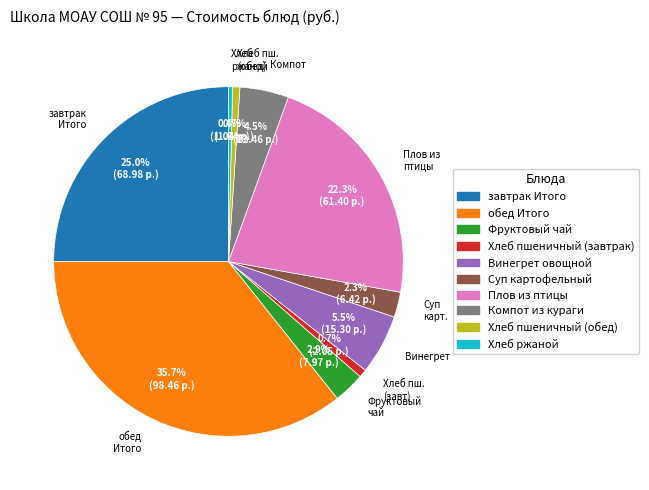

Between завтрак Итого and Хлеб ржаной, which is larger?

завтрак Итого